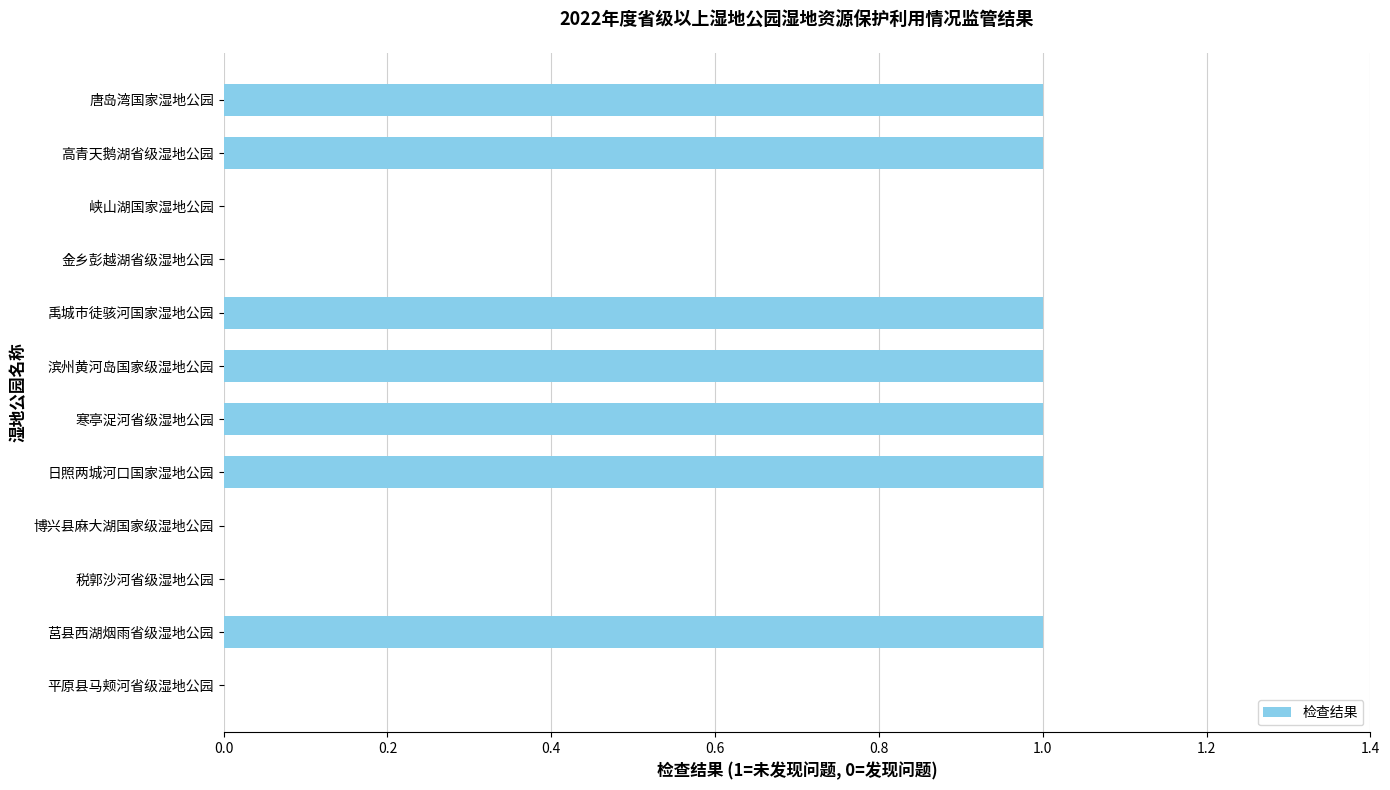

What is the greatest value displayed?

1